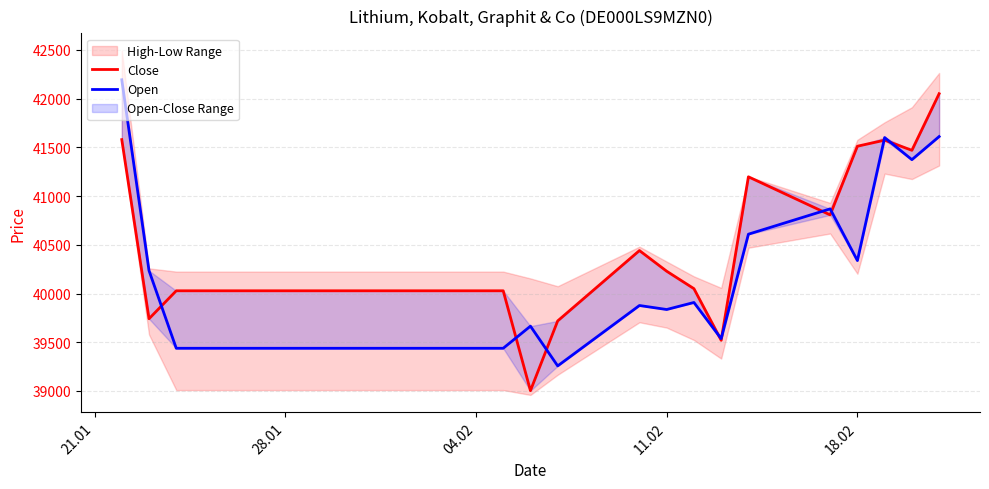

At which category is the sum across all series the highest?

21.01